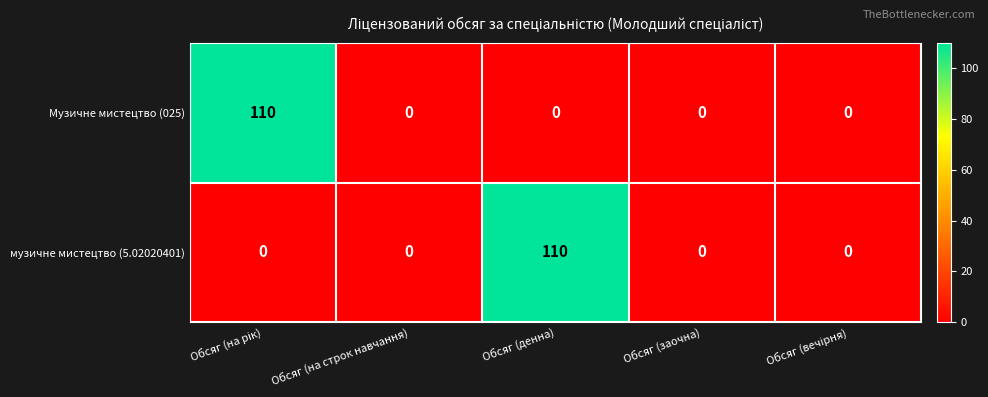

The value of музичне мистецтво (5.02020401) at Обсяг (заочна) is -76. True or false?

False